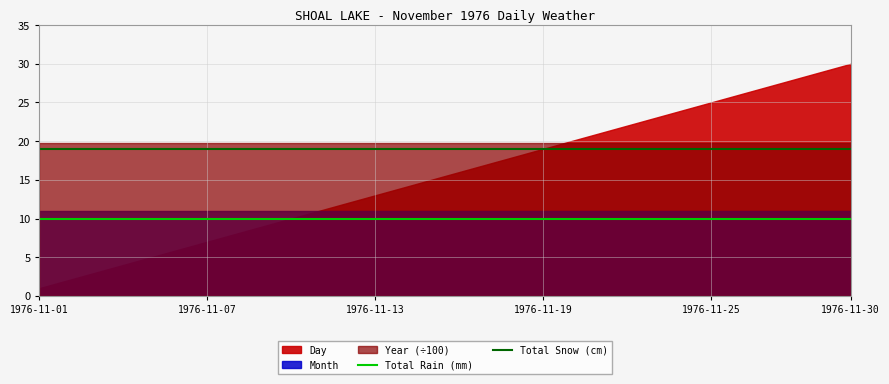

True or false: Total Snow (cm) and Total Rain (mm) intersect in this chart.

False